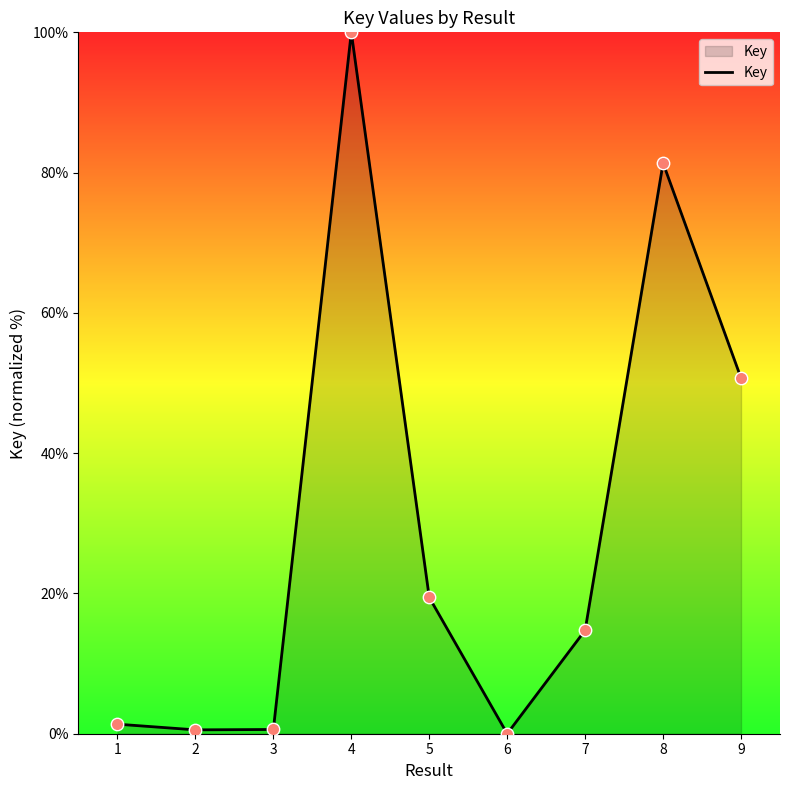

Approximately how many times larger is the value at 8 compared to 1?

59.8